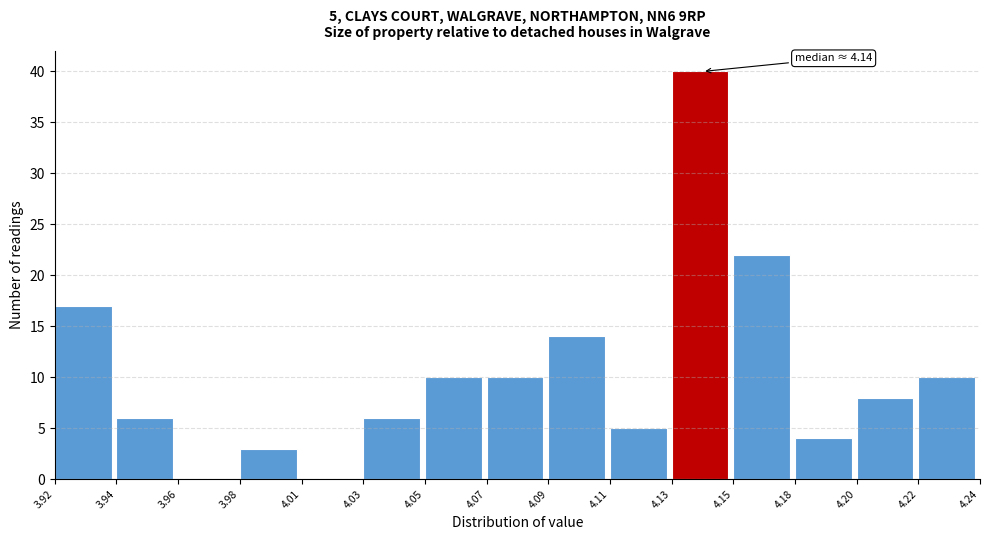

Reading left to right, transcribe all the data shown in this chart.

3.92=17	3.94=6	3.96=0	3.98=3	4.01=0	4.03=6	4.05=10	4.07=10	4.09=14	4.11=5	4.13=40	4.15=22	4.18=4	4.20=8	4.22=10